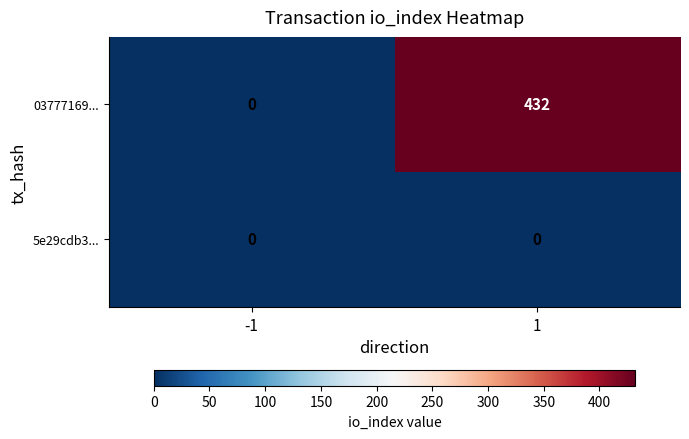

Rank the series by their average value, from highest to lowest.

03777169..., 5e29cdb3...